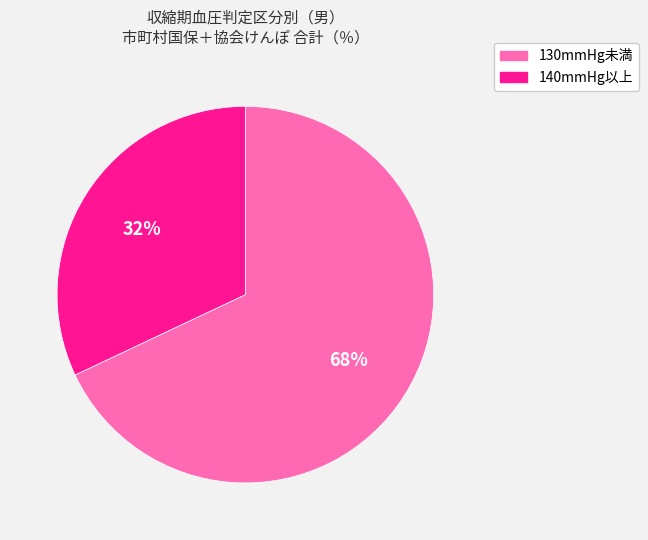

To the nearest percent, what is the average slice percentage?

50%